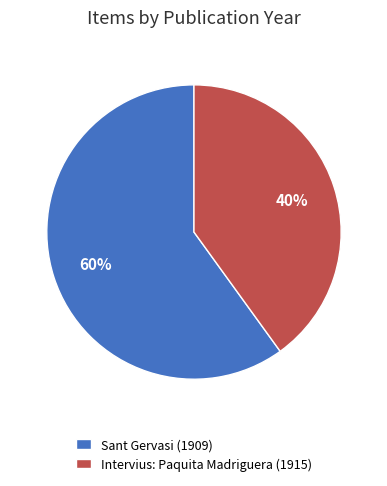

Rank the categories by value from highest to lowest.

Sant Gervasi (1909), Intervius: Paquita Madriguera (1915)